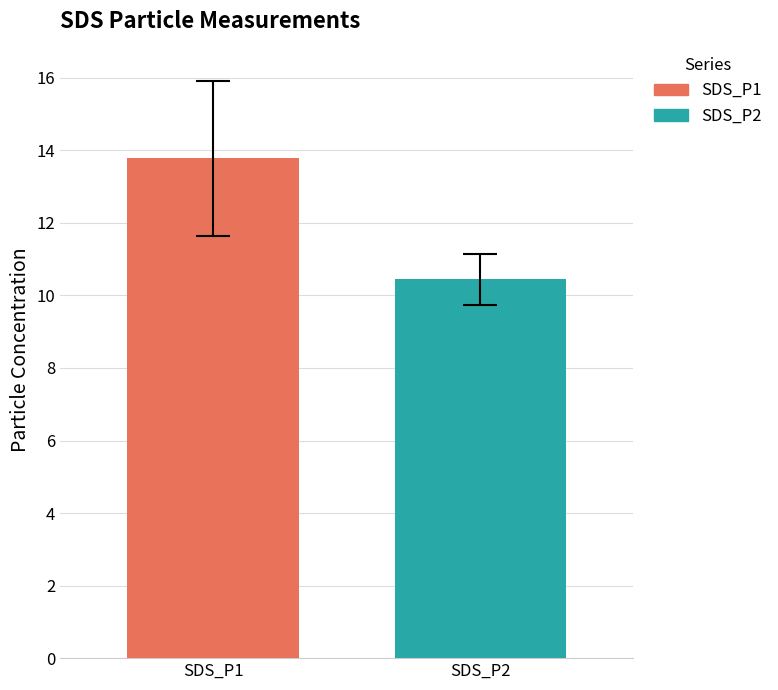

How many data points does each series have?

1